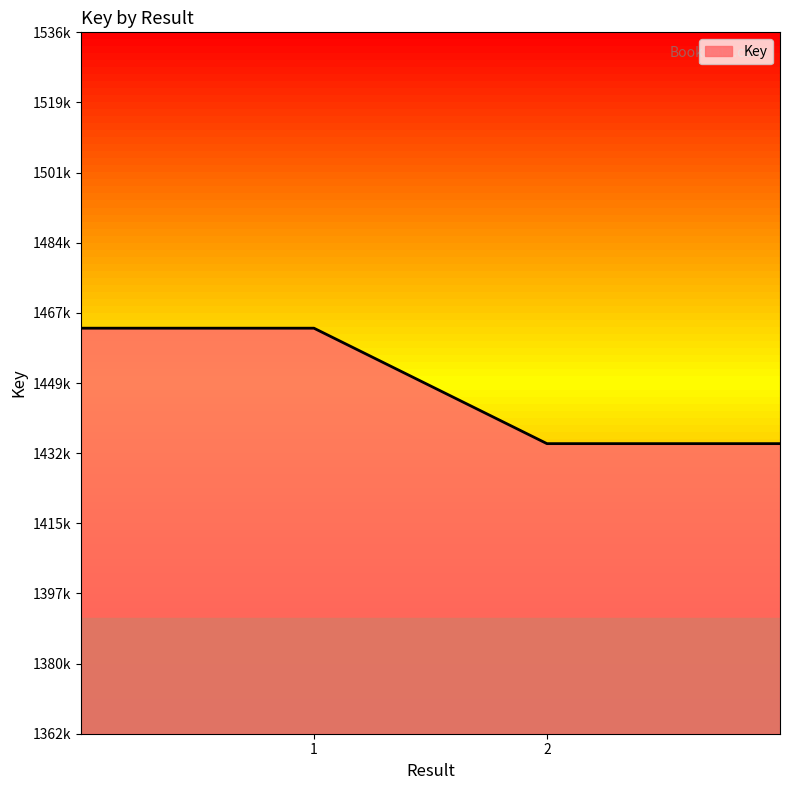

List the labels in order of value, smallest first.

2, 1